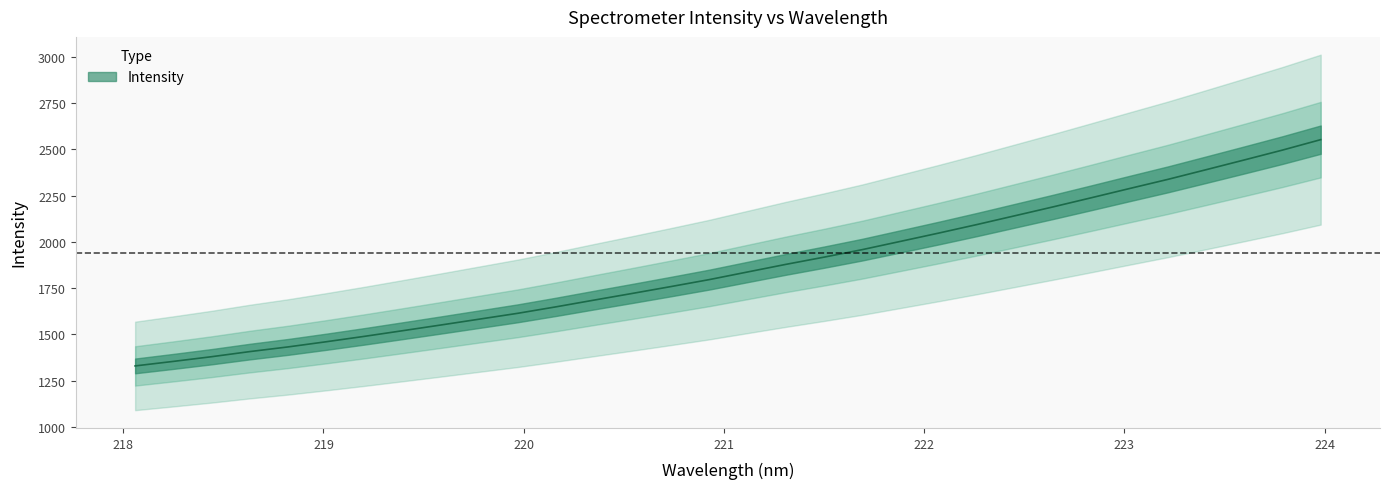

List the labels in order of value, smallest first.

218.0596, 218.2508, 218.442, 218.6332, 218.8244, 219.0156, 219.2067, 219.3979, 219.589, 219.7801, 219.9712, 220.1623, 220.3533, 220.5444, 220.7354, 220.9264, 221.1174, 221.3083, 221.4993, 221.6902, 221.8812, 222.0721, 222.263, 222.4538, 222.6447, 222.8355, 223.0264, 223.2172, 223.408, 223.5987, 223.7895, 223.9802